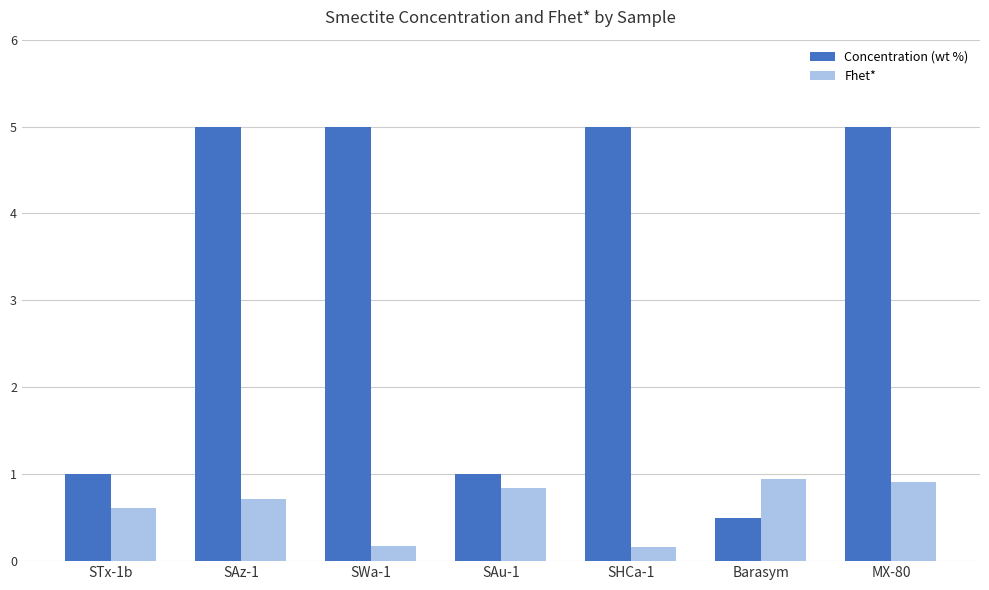

Rank the series at Barasym from highest to lowest value.

Fhet*, Concentration (wt %)